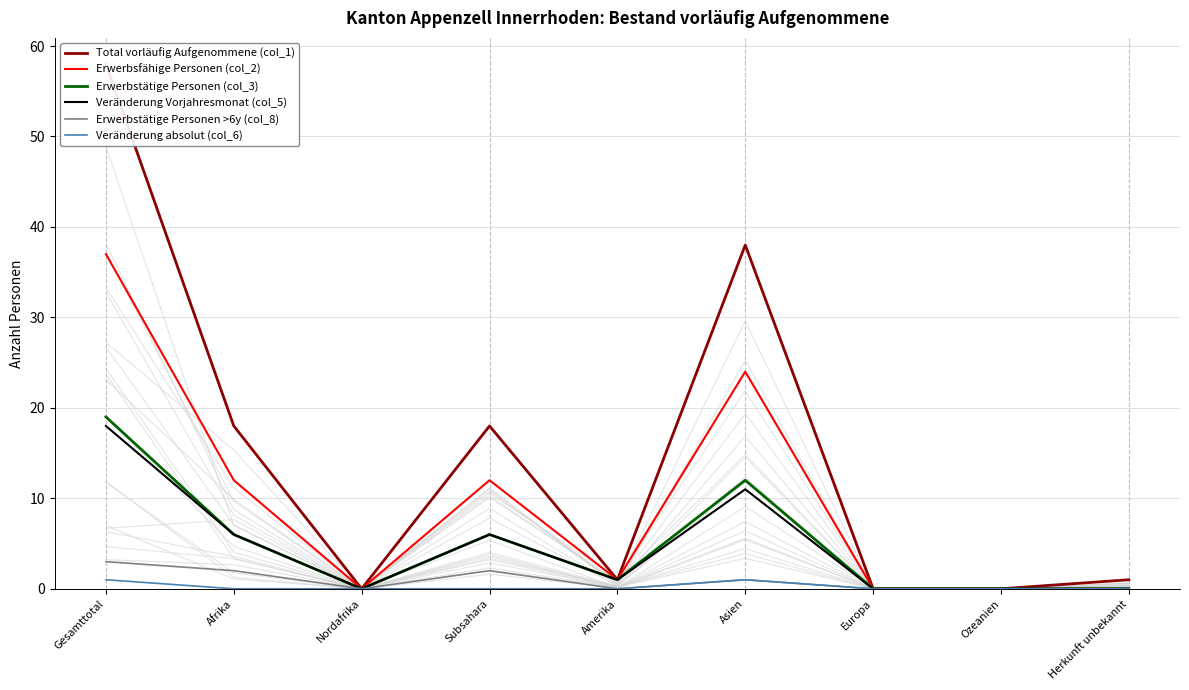

Is the value of Erwerbstätige Personen >6y (col_8) at Afrika greater than the value of Veränderung absolut (col_6) at Subsahara?

Yes